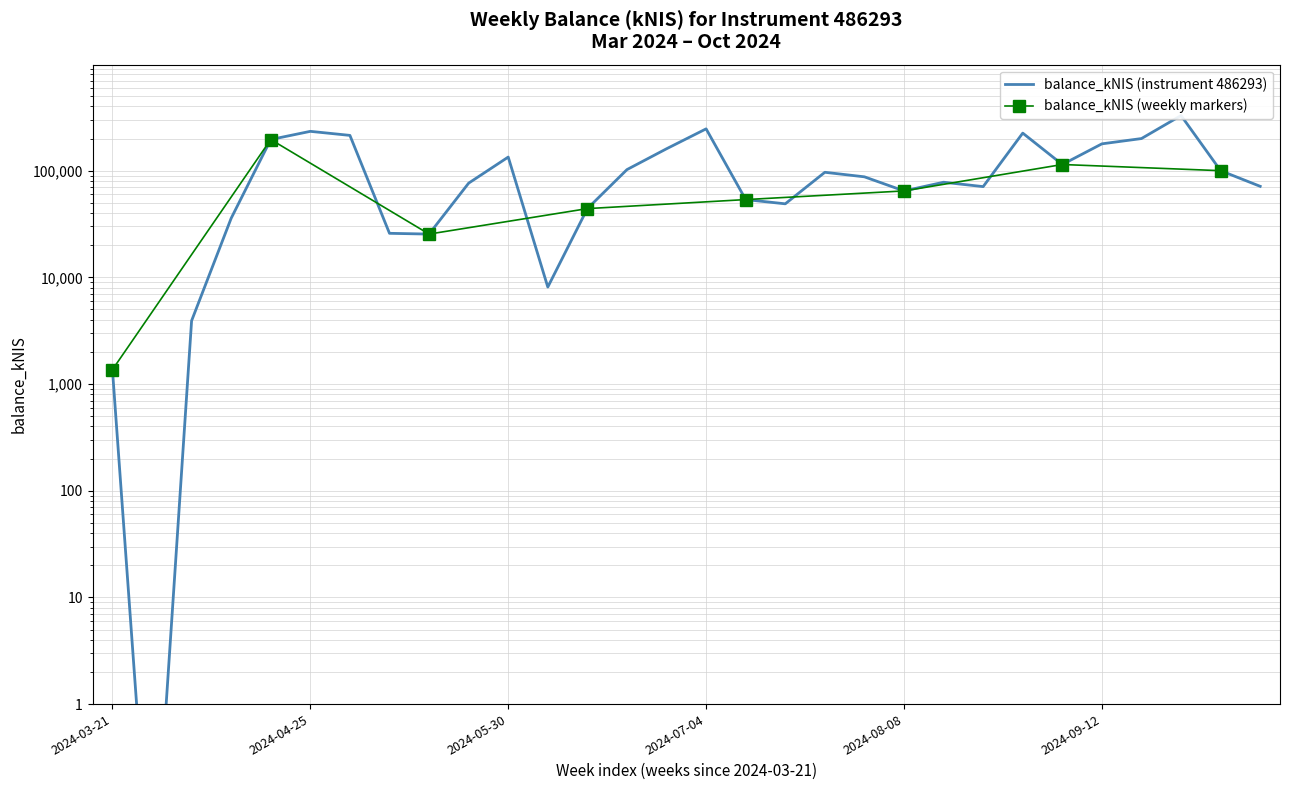

What position from the left is 2024-07-25?

19